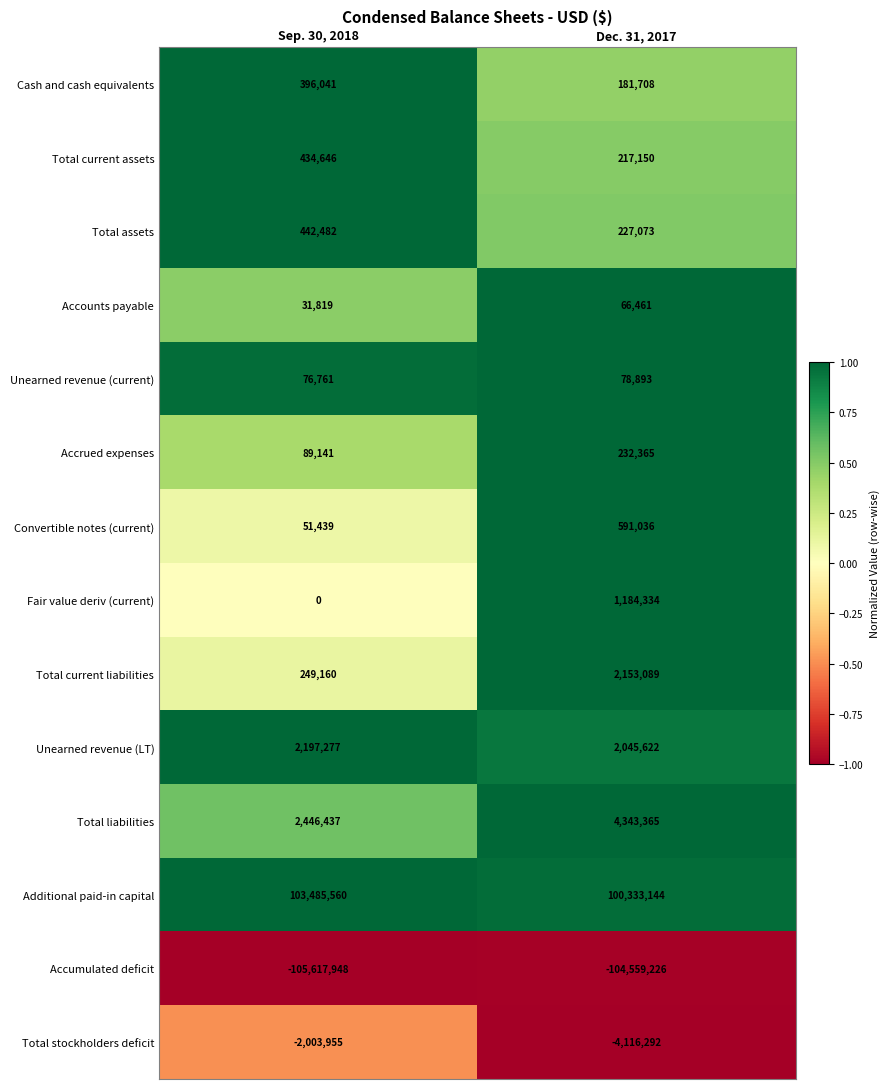

Which series has the widest spread of values?

Additional paid-in capital